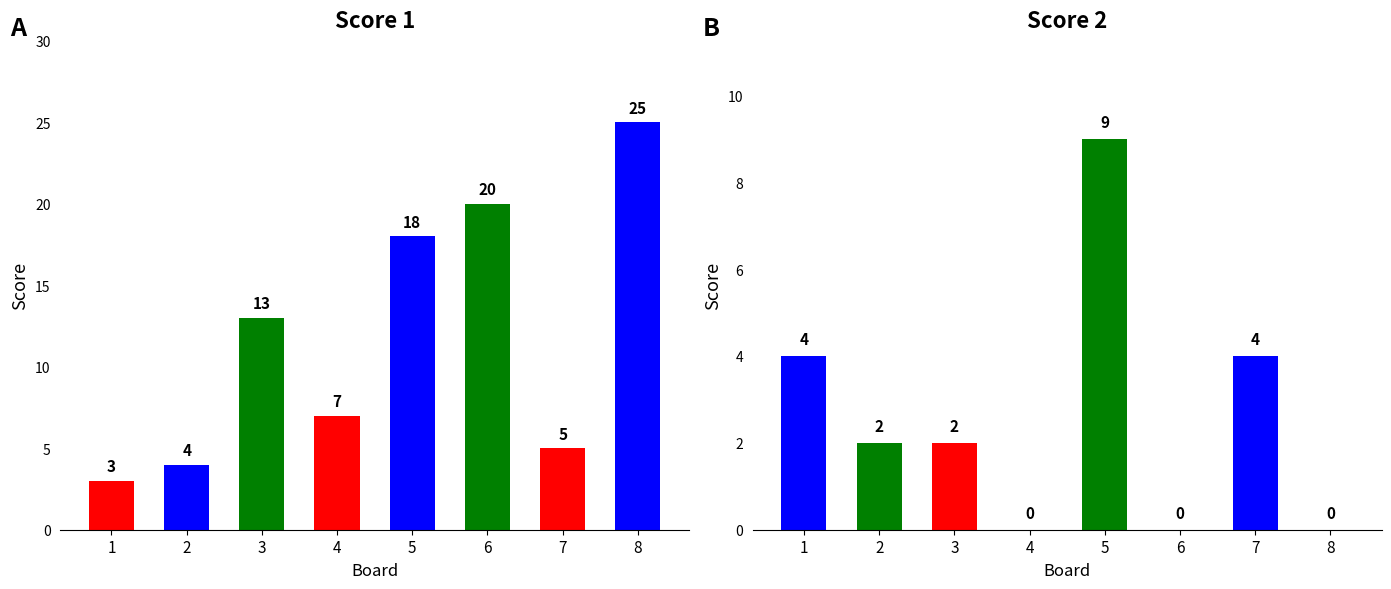

What is the sum of all Score 1 values?

95